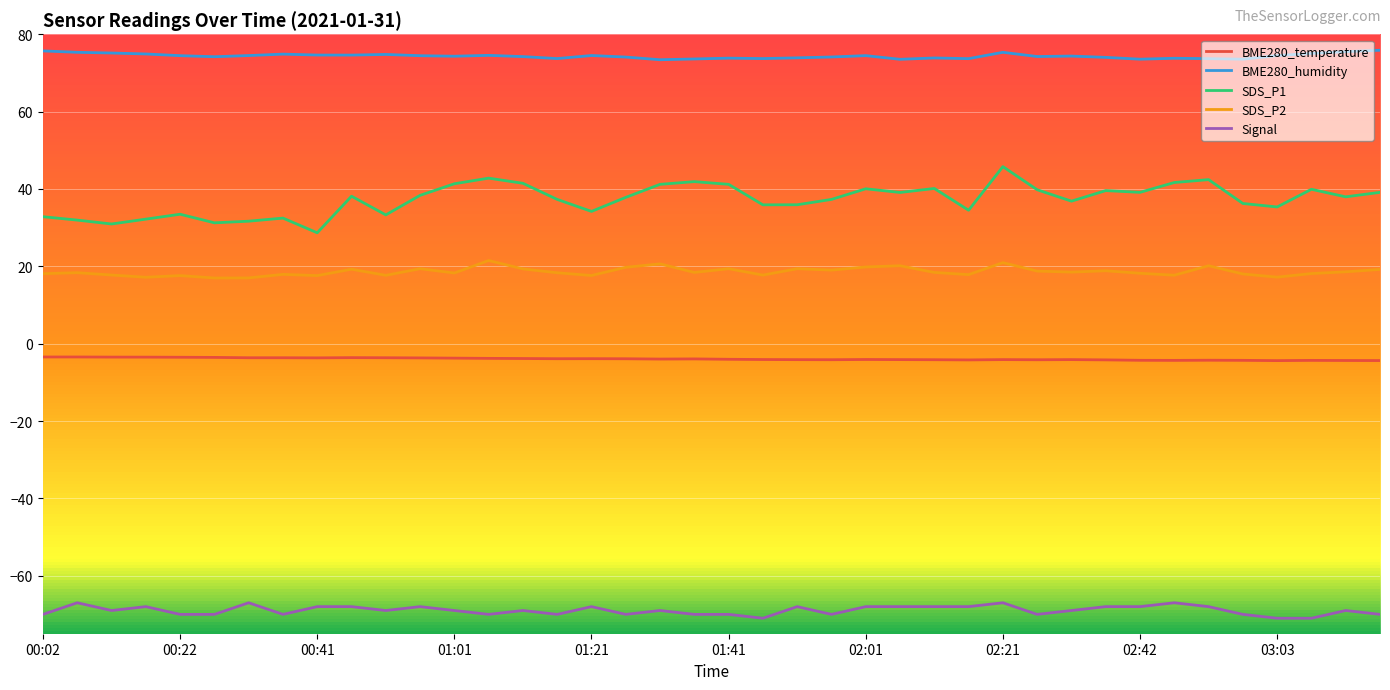

Rank the series by their maximum value, from lowest to highest.

Signal, BME280_temperature, SDS_P2, SDS_P1, BME280_humidity